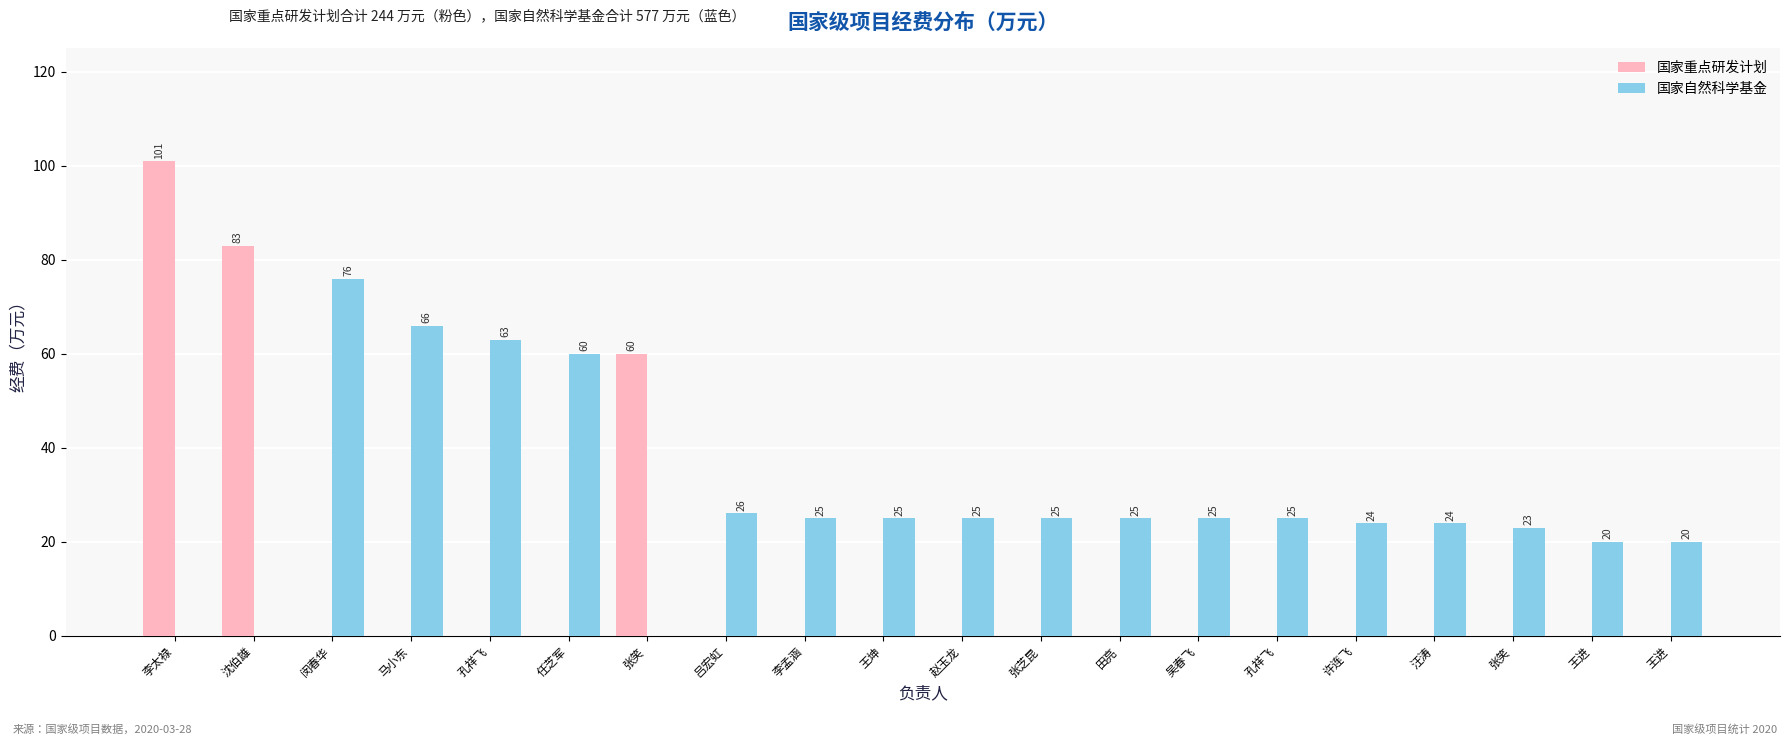

How many values in the 国家重点研发计划 series exceed 0?

3